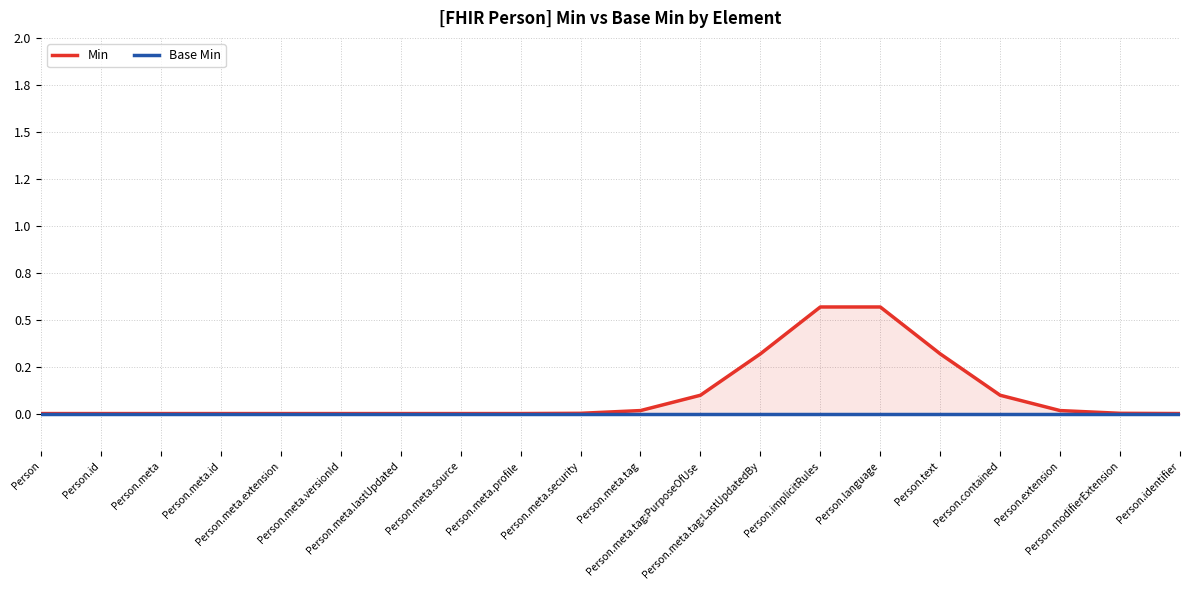

What are all the series names shown in the legend?

Min, Base Min